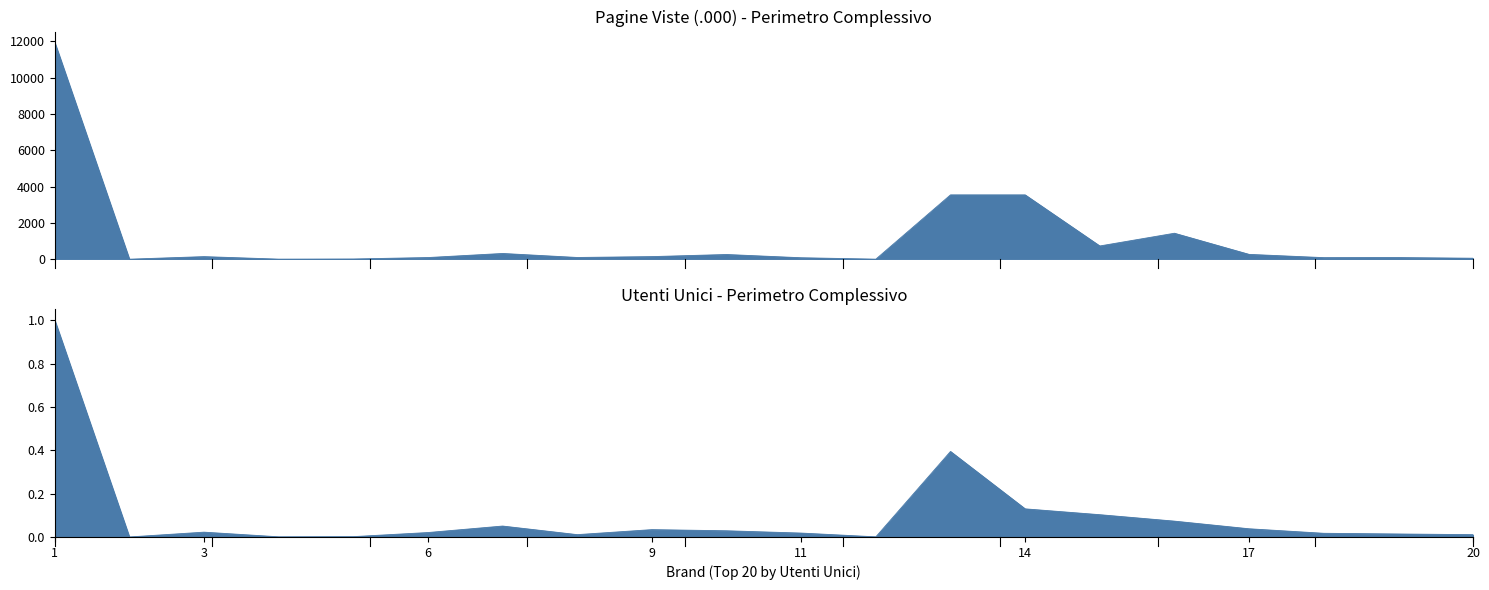

Which series has the largest range (max minus min)?

Pagine Viste - Perimetro Complessivo